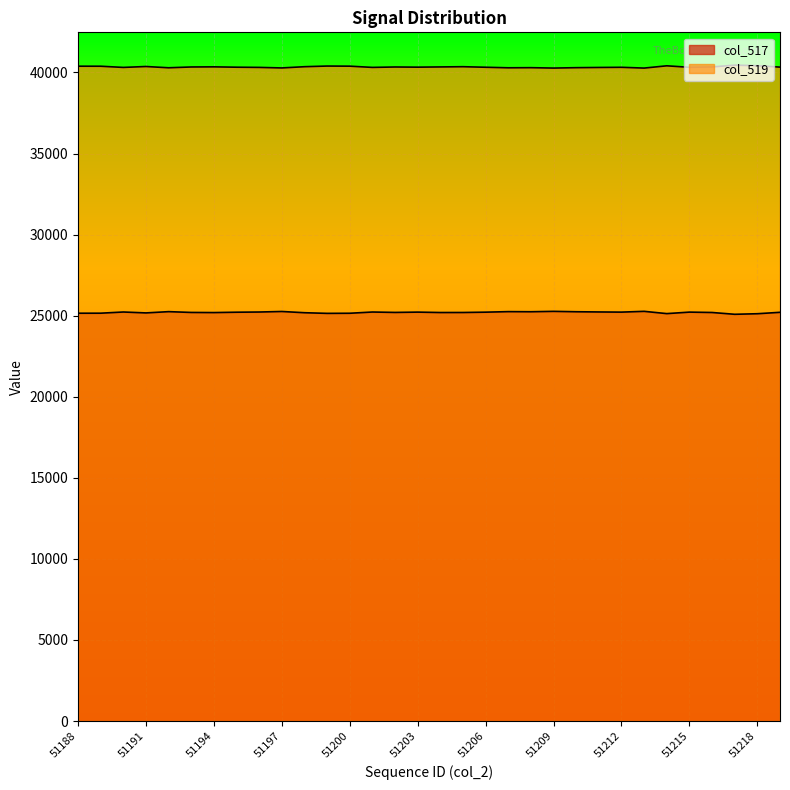

Reading left to right, transcribe all the data shown in this chart.

col_517: 51188=25151	51189=25153	51190=25226	51191=25170	51192=25248	51193=25199	51194=25191	51195=25213	51196=25225	51197=25258	51198=25182	51199=25142	51200=25149	51201=25225	51202=25200	51203=25219	51204=25194	51205=25196	51206=25216	51207=25249	51208=25242	51209=25266	51210=25242	51211=25229	51212=25219	51213=25267	51214=25127	51215=25219	51216=25196	51217=25085	51218=25120	51219=25207
col_519: 51188=40384	51189=40382	51190=40309	51191=40365	51192=40287	51193=40336	51194=40344	51195=40322	51196=40310	51197=40277	51198=40353	51199=40393	51200=40386	51201=40310	51202=40335	51203=40325	51204=40339	51205=40353	51206=40319	51207=40286	51208=40293	51209=40269	51210=40293	51211=40306	51212=40316	51213=40268	51214=40408	51215=40316	51216=40339	51217=40450	51218=40415	51219=40328